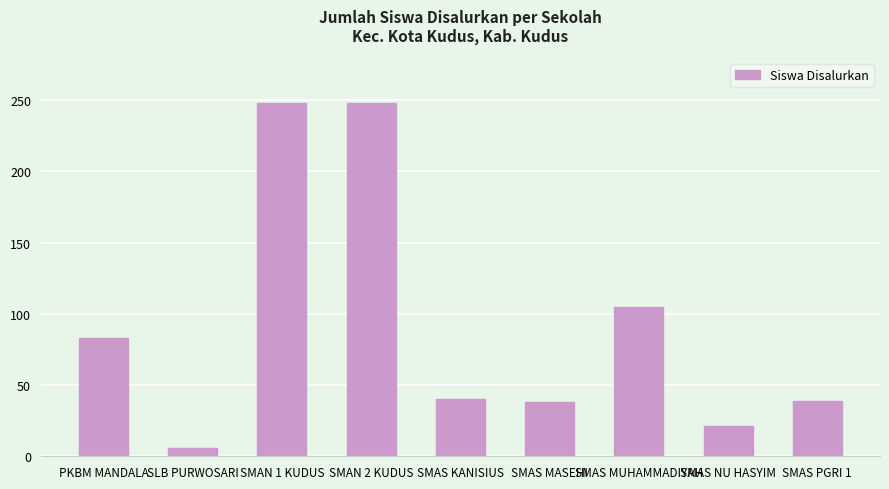

What is the sum of all values?

828